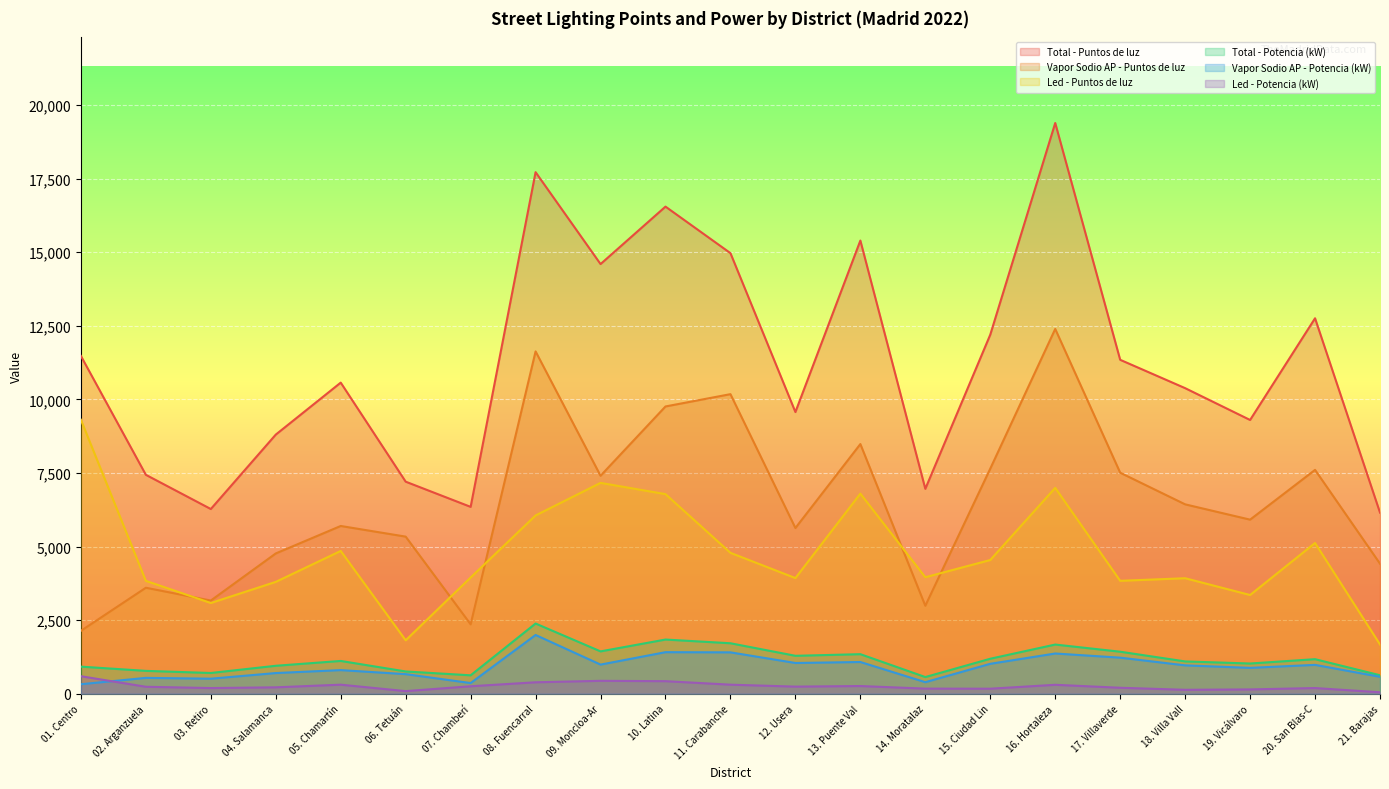

True or false: Vapor Sodio AP - Puntos de luz has a value of 2988 at 14. Moratalaz.

True